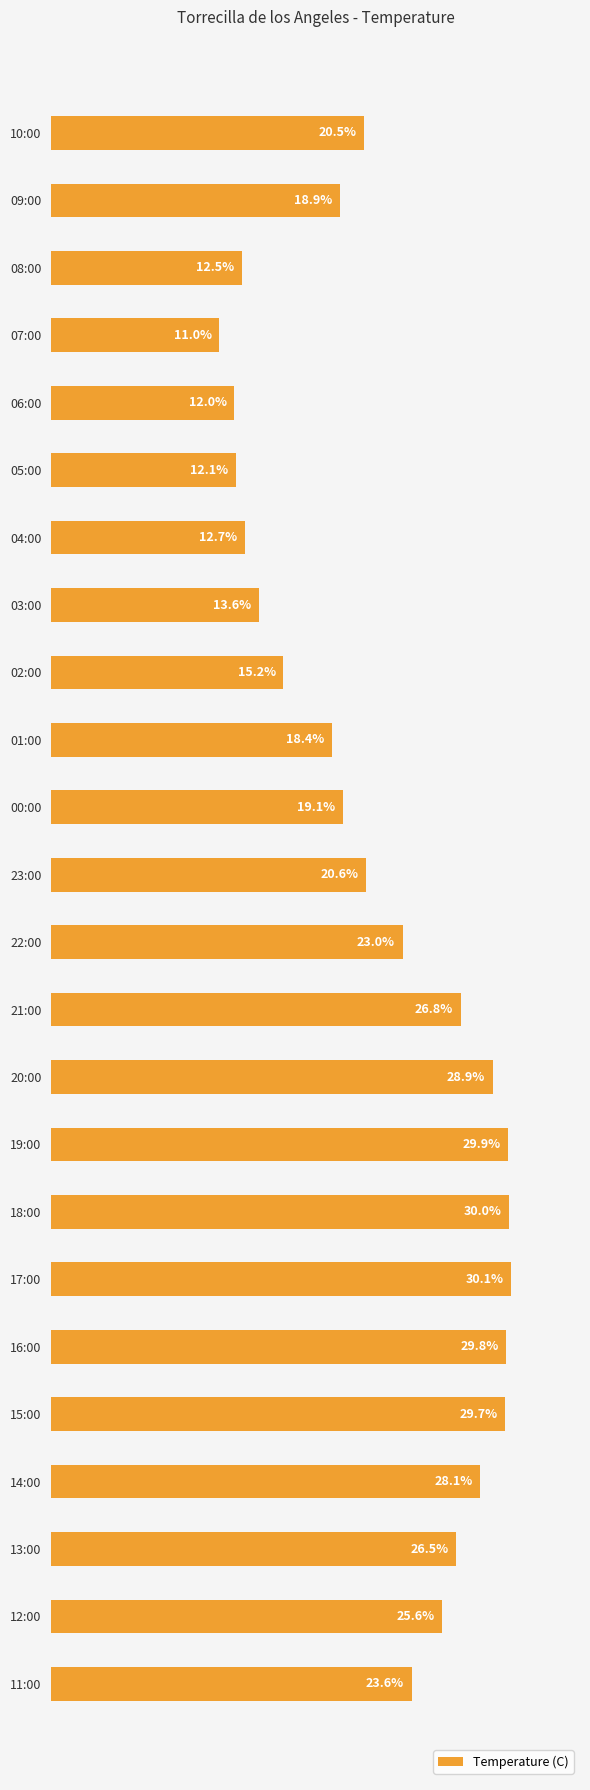

Which has a higher value, 01:00 or 02:00?

01:00